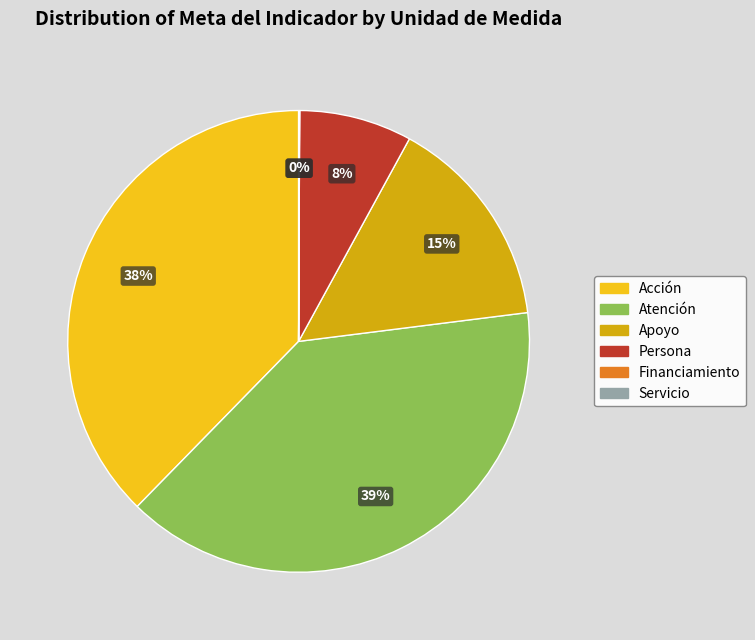

What is the largest slice in the pie chart?

Atención